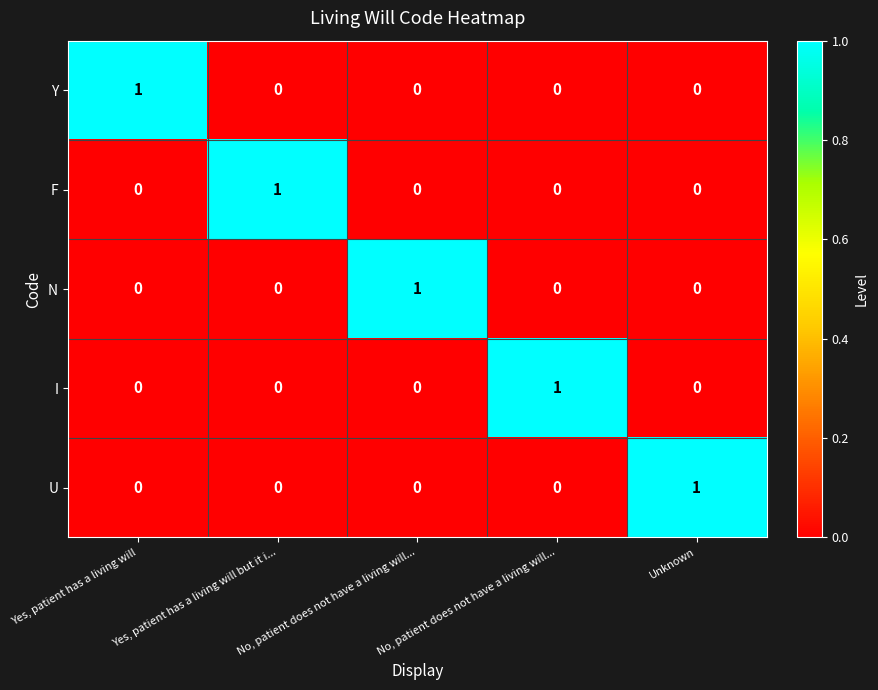

How many categories are shown in the chart?

5